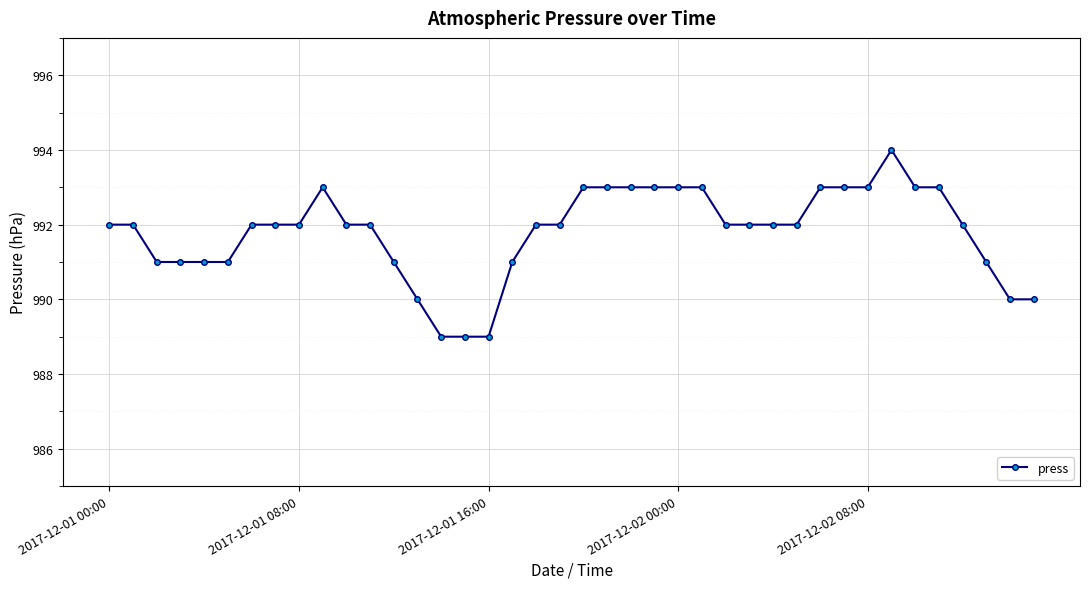

True or false: the data has more than 1 interior local peaks.

True